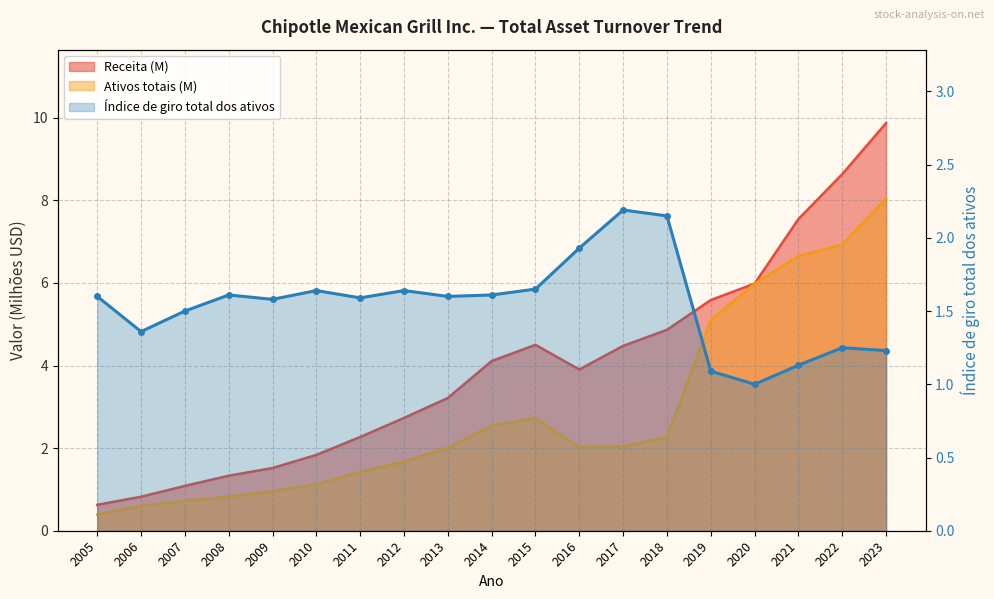

Reading left to right, transcribe all the data shown in this chart.

Receita: 2005=0.6	2006=0.8	2007=1.1	2008=1.3	2009=1.5	2010=1.8	2011=2.3	2012=2.7	2013=3.2	2014=4.1	2015=4.5	2016=3.9	2017=4.5	2018=4.9	2019=5.6	2020=6.0	2021=7.5	2022=8.6	2023=9.9
Ativos totais: 2005=0.4	2006=0.6	2007=0.7	2008=0.8	2009=1.0	2010=1.1	2011=1.4	2012=1.7	2013=2.0	2014=2.5	2015=2.7	2016=2.0	2017=2.0	2018=2.3	2019=5.1	2020=6.0	2021=6.7	2022=6.9	2023=8.0
Índice de giro: 2005=1.6	2006=1.4	2007=1.5	2008=1.6	2009=1.6	2010=1.6	2011=1.6	2012=1.6	2013=1.6	2014=1.6	2015=1.6	2016=1.9	2017=2.2	2018=2.1	2019=1.1	2020=1.0	2021=1.1	2022=1.2	2023=1.2